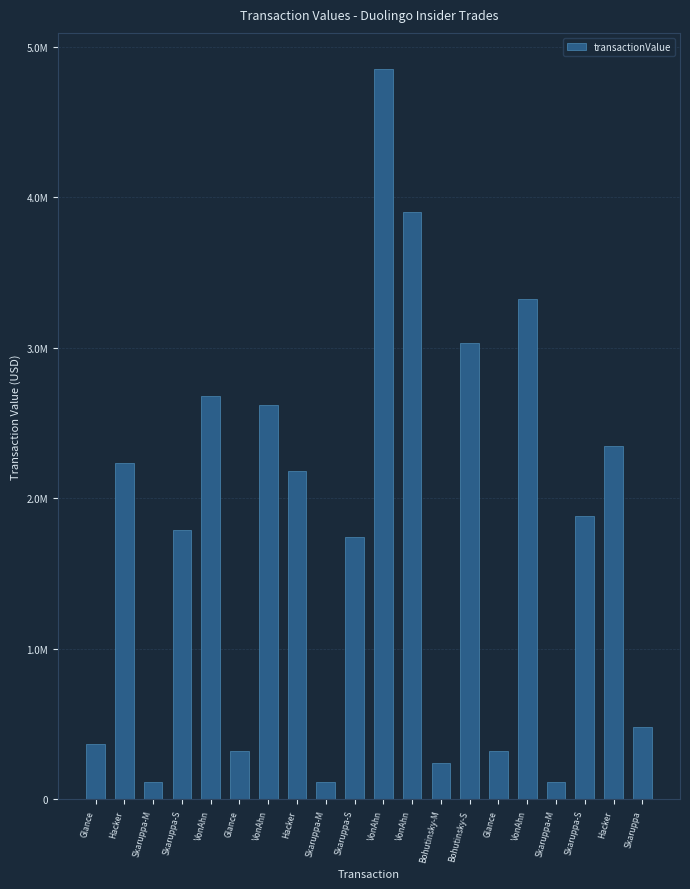

Where does the data first go above 1881413?

Hacker